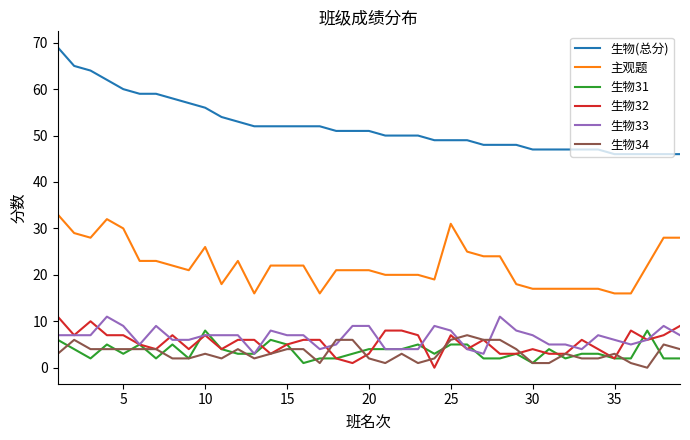

True or false: 生物34 and 生物(总分) intersect in this chart.

False